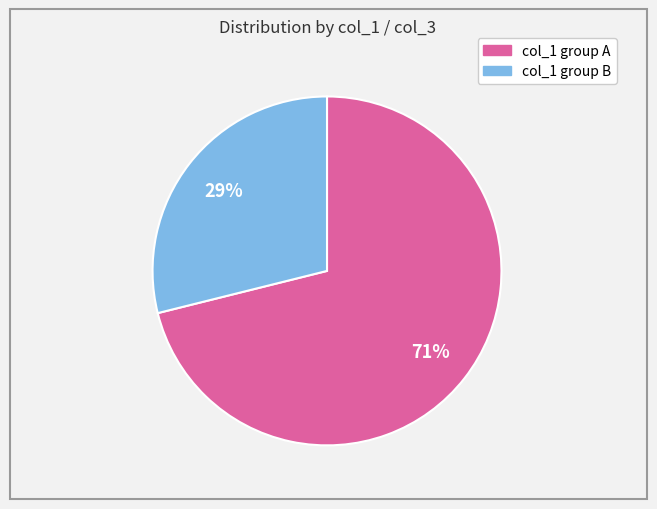

To the nearest percent, what is the average slice percentage?

50%